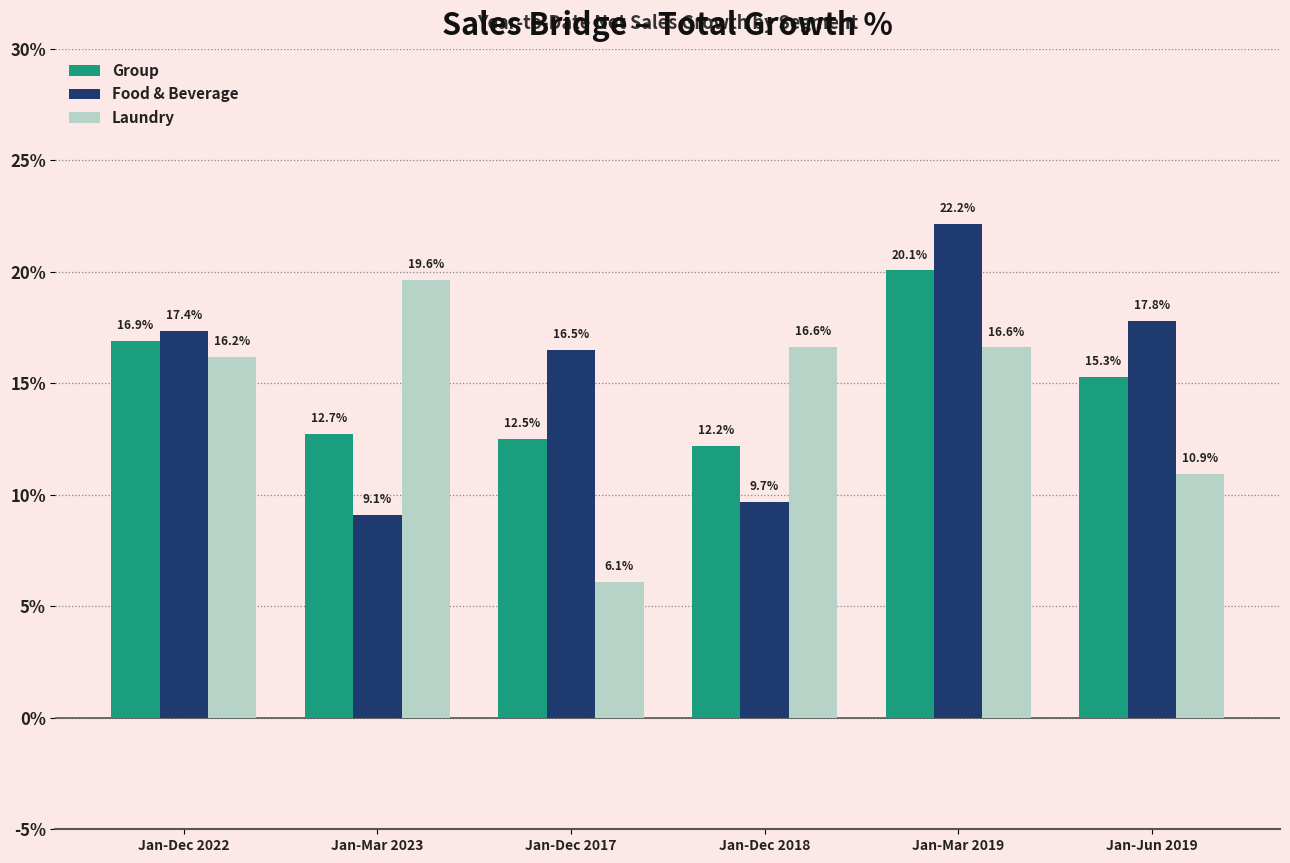

What are all the series names shown in the legend?

Group, Food & Beverage, Laundry